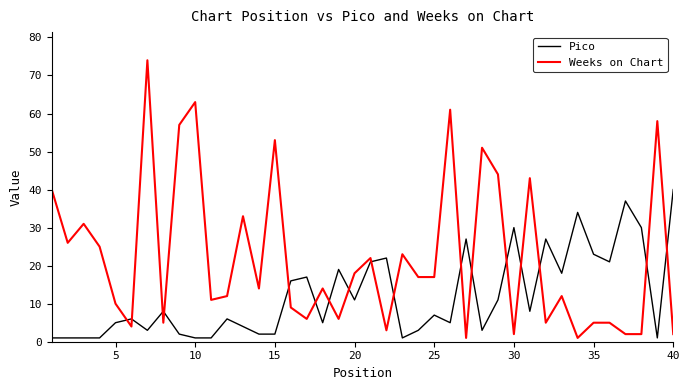

Which series ends up on top after the final intersection of Weeks on Chart and Pico?

Pico